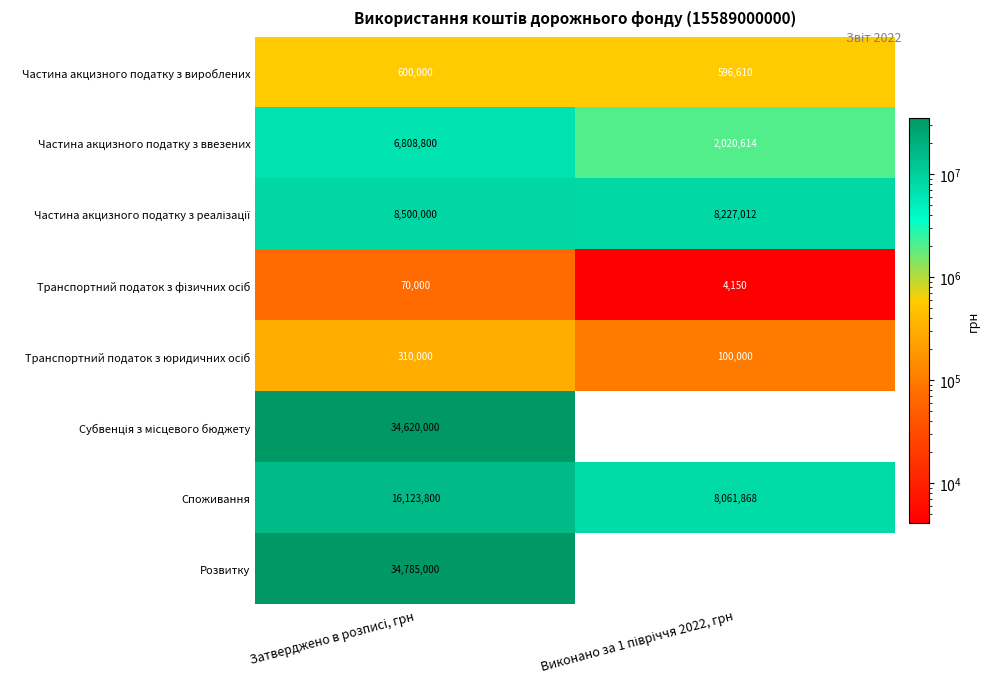

Which series has the largest range (max minus min)?

Розвитку